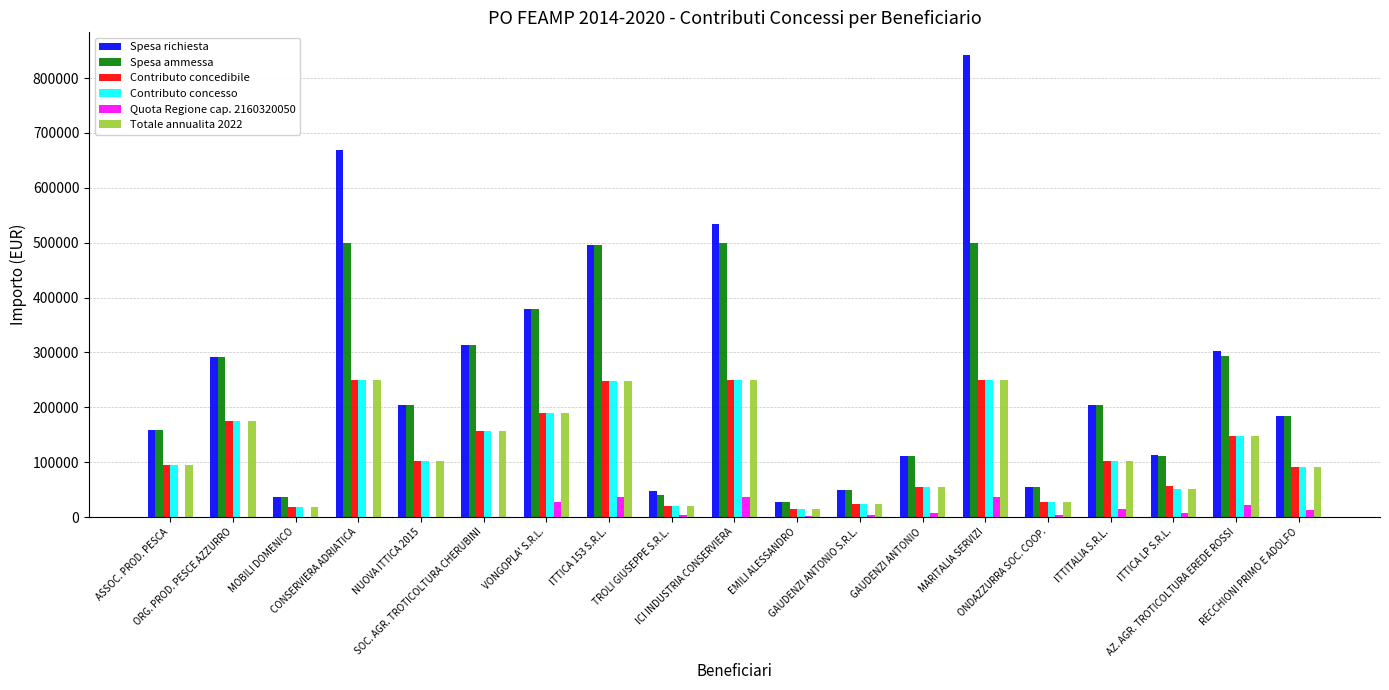

What is the average value of the Contributo concedibile series?

119618.5